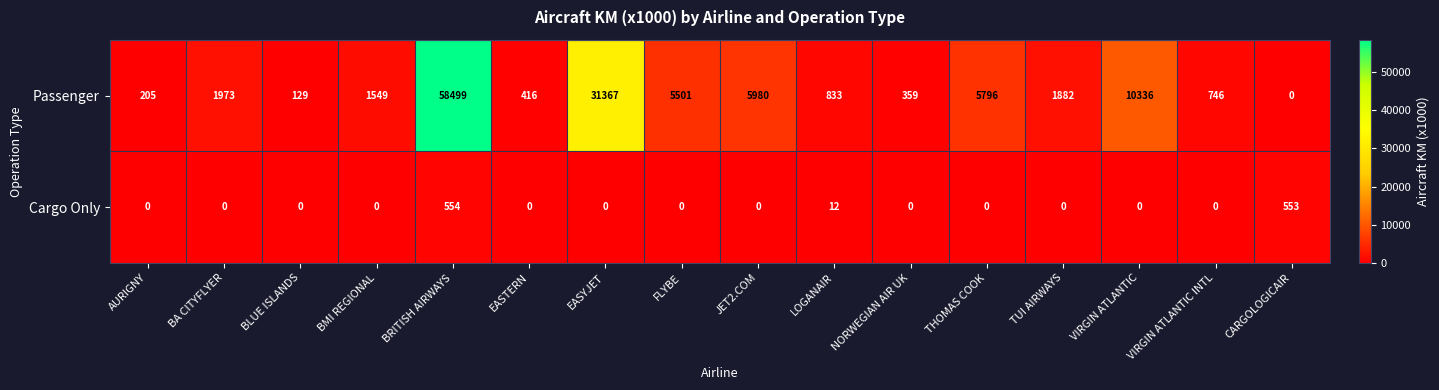

Rank the series by their maximum value, from highest to lowest.

Passenger, Cargo Only